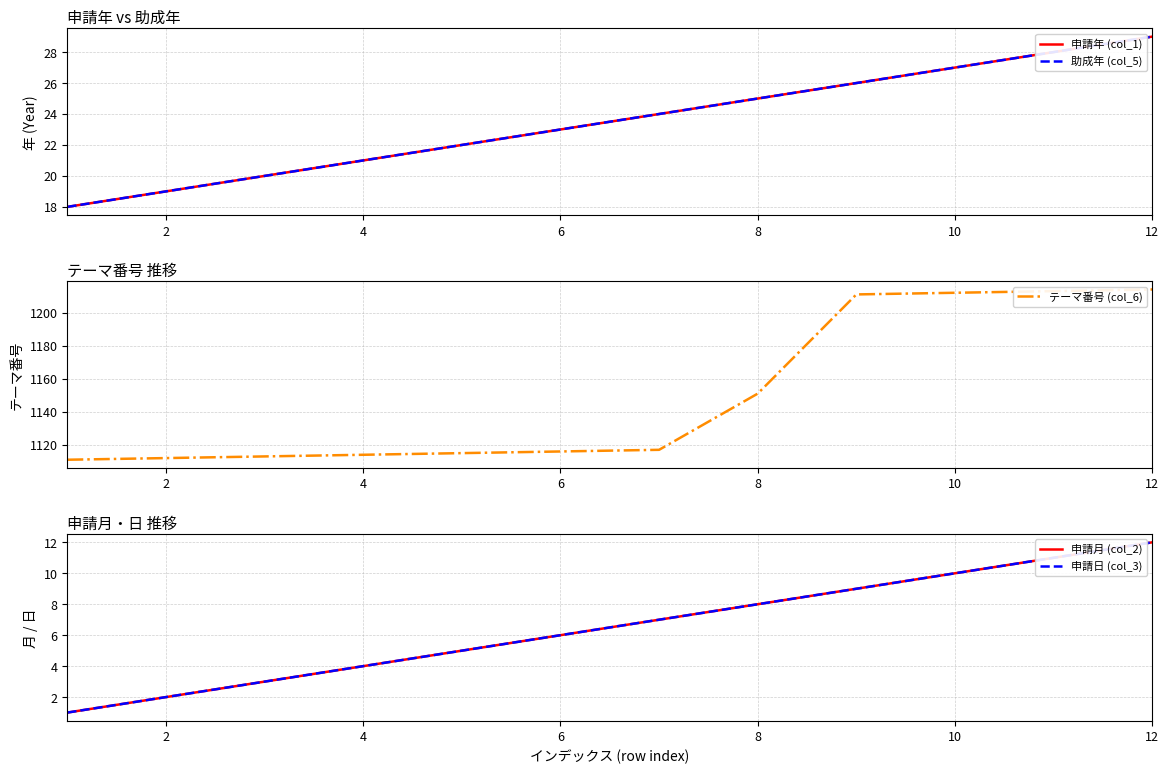

Count the number of data series in this chart.

5